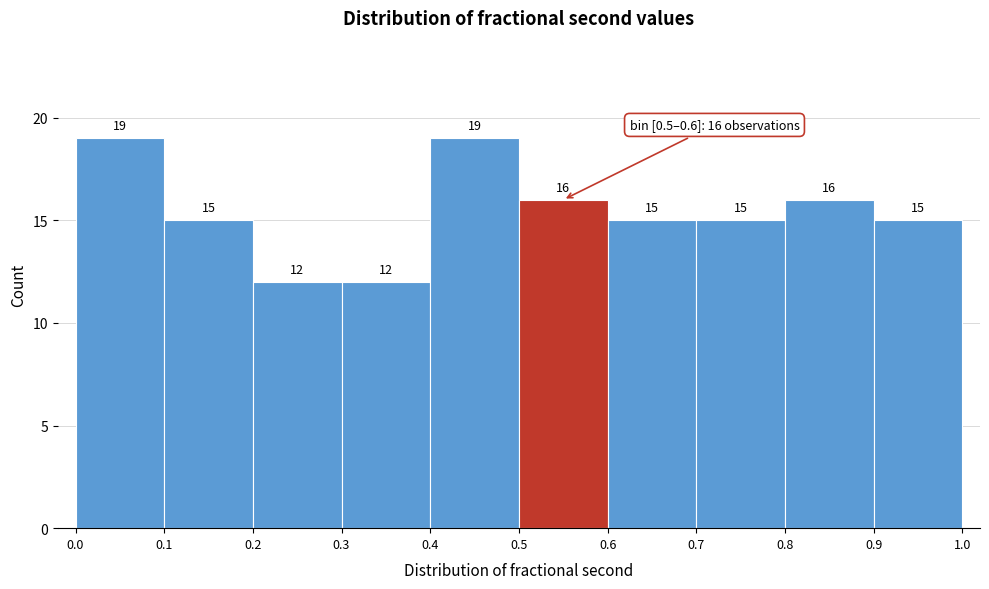

What is the height of the bar covering 0.9 to 1.0 on the x-axis?

15